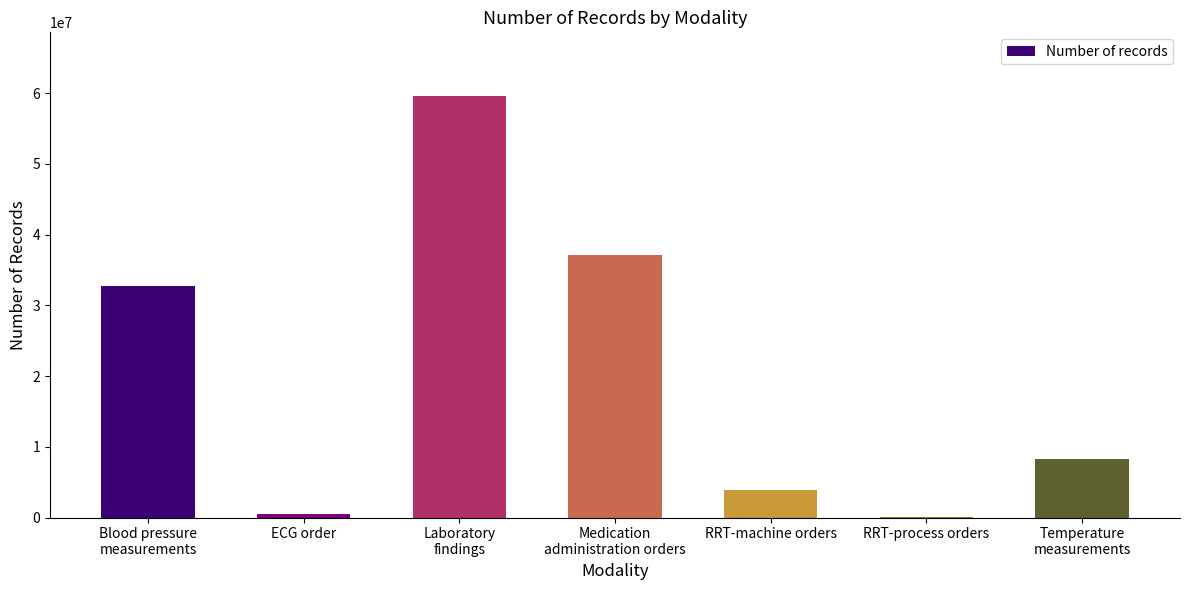

How many series are shown in this chart?

1